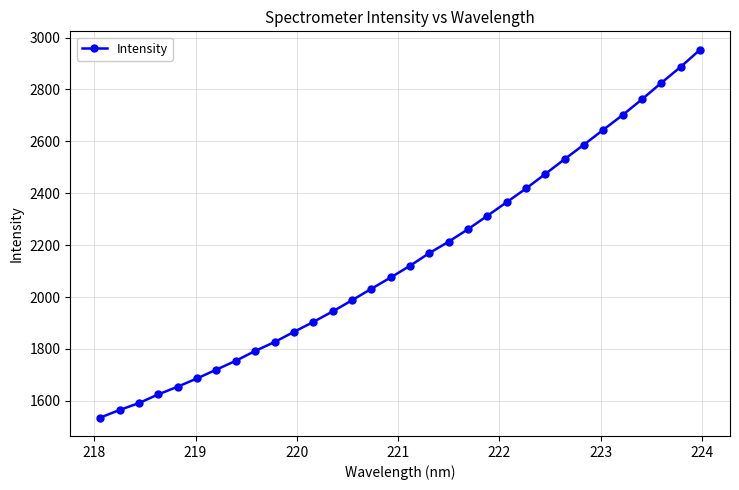

How many data points are above 2120?

16